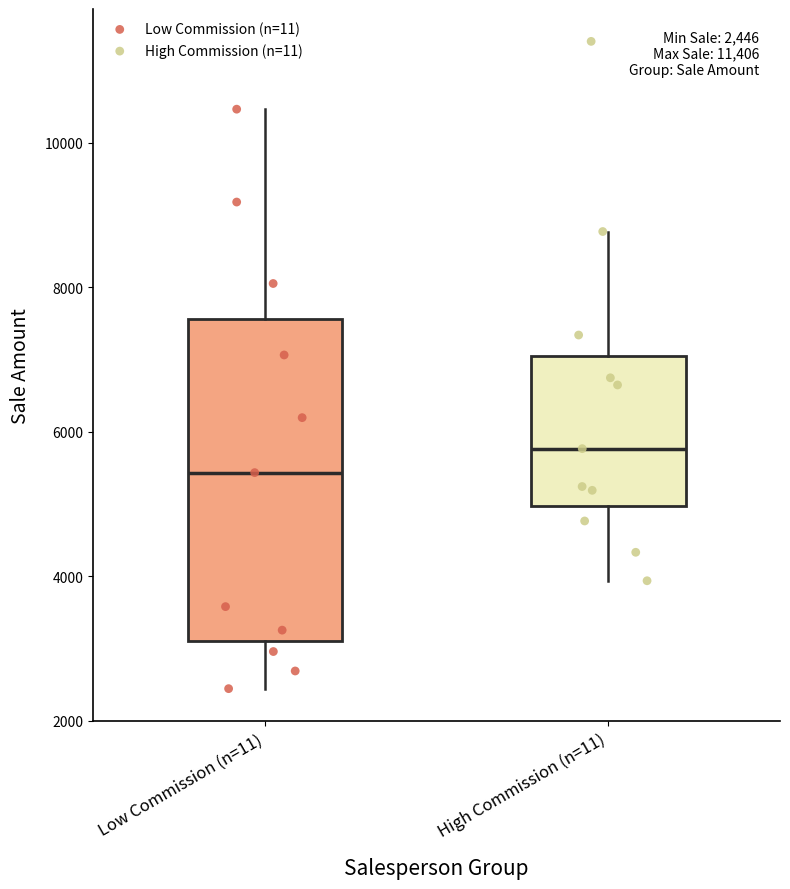

Which box has the lowest median line?

Low Commission (n=11)